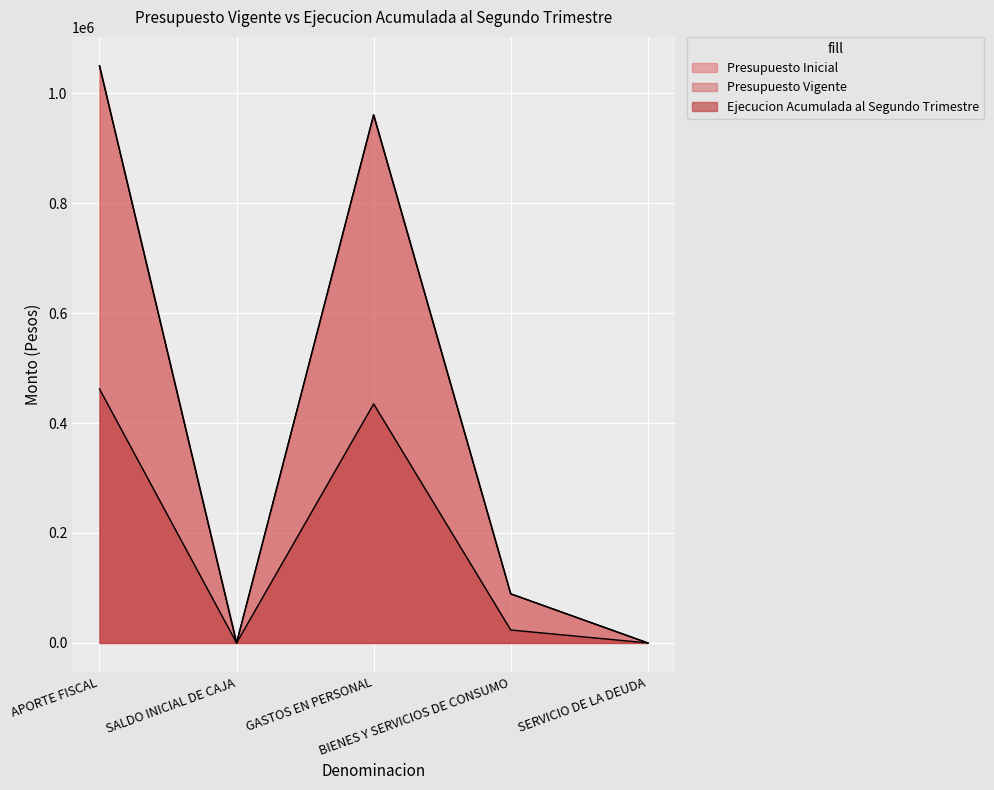

Which series has the widest spread of values?

Presupuesto Inicial